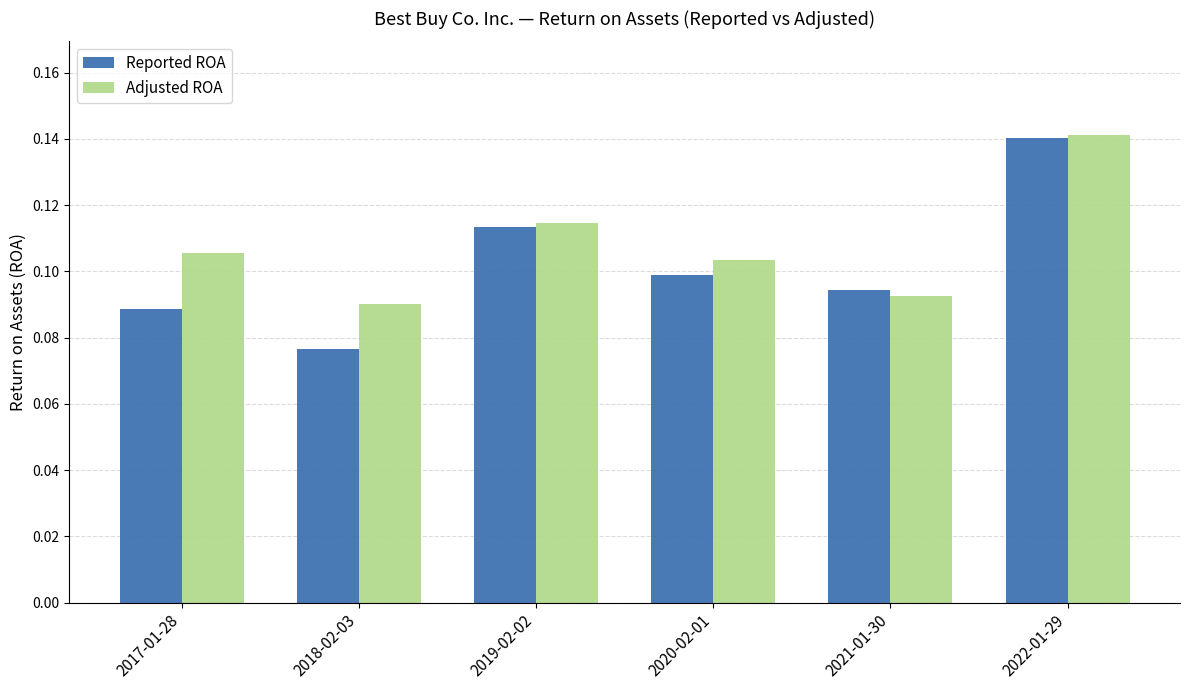

What is the label of the 3rd bar from the left?

2019-02-02